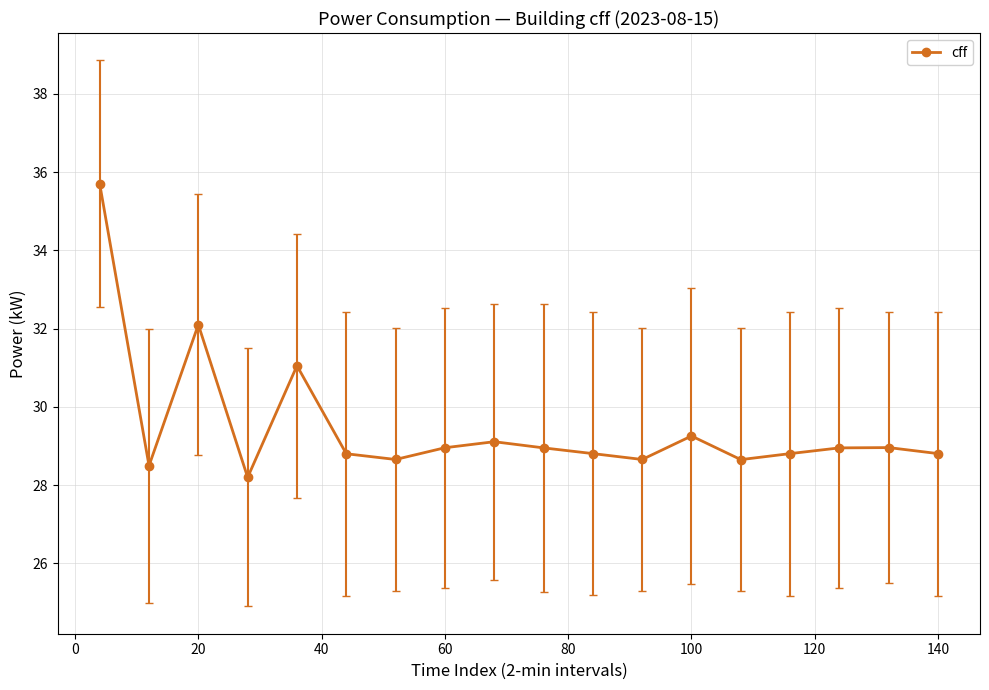

What is the difference between the maximum and minimum values?

7.5